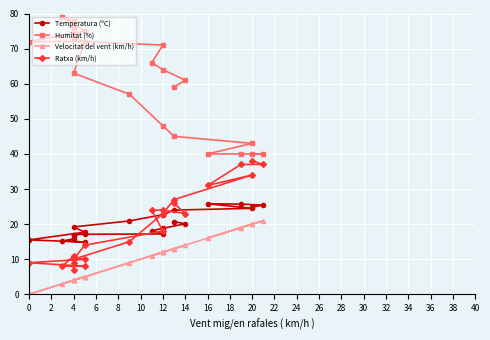

What are all the series names shown in the legend?

Temperatura (ºC), Humitat (%), Velocitat del vent (km/h), Ratxa (km/h)